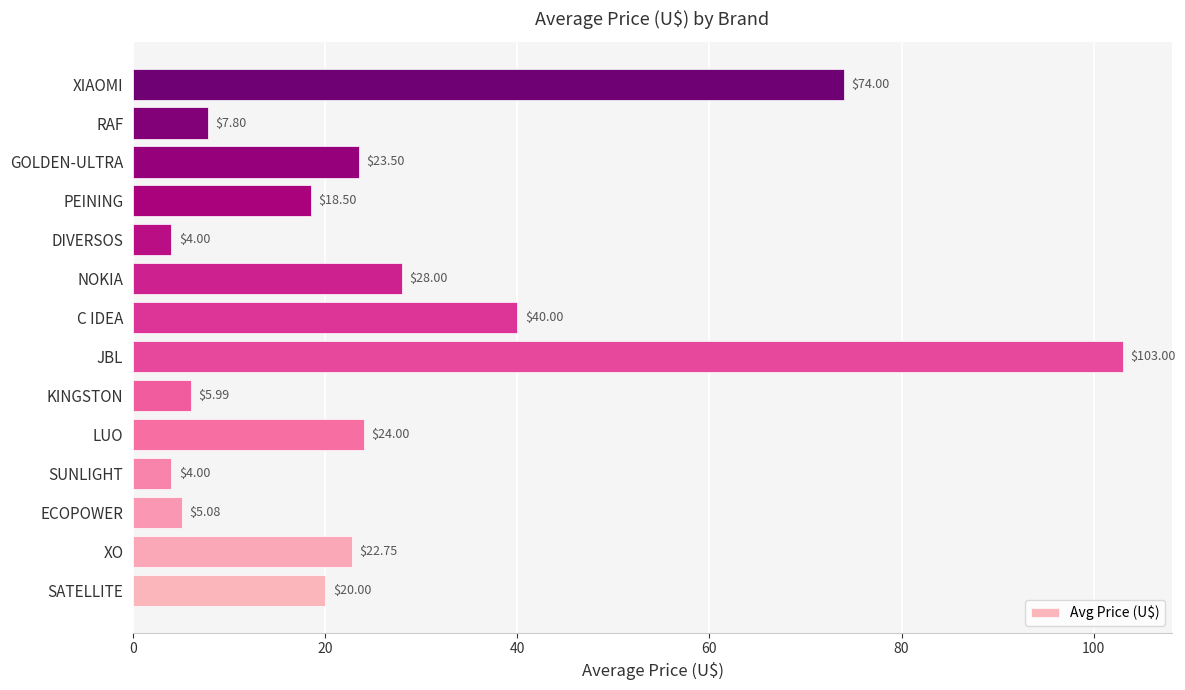

Where is the data nearest to the value 53?

C IDEA